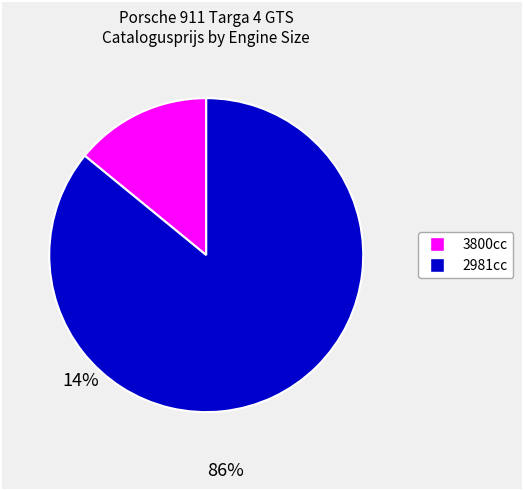

Is there any slice that represents more than half of the pie?

Yes